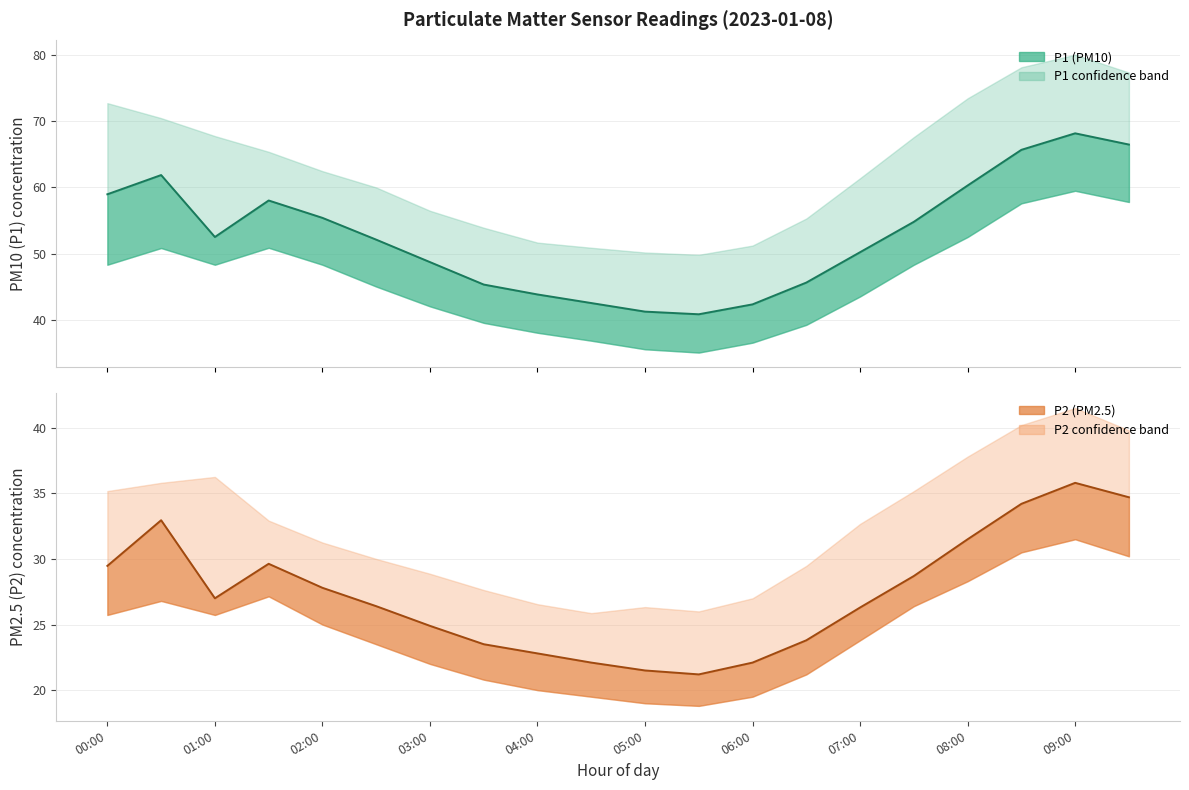

What is the maximum value shown in the chart?

68.2